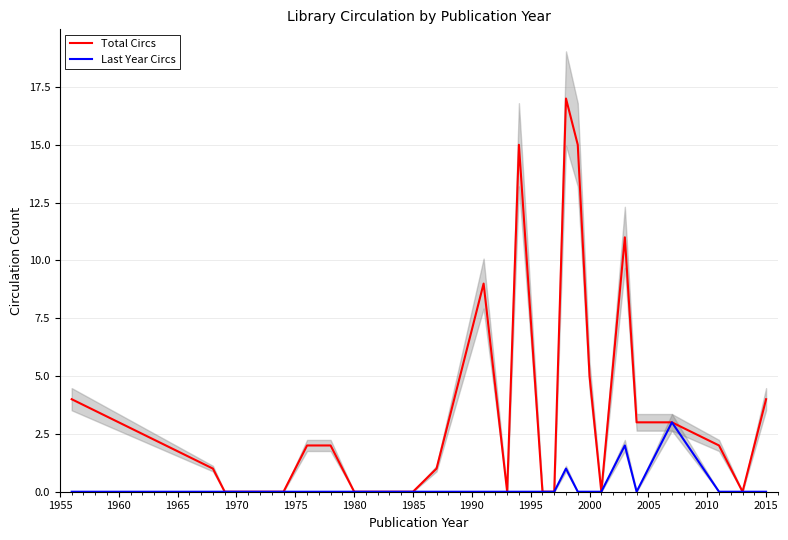

What is the total value across all series at 2000?

5